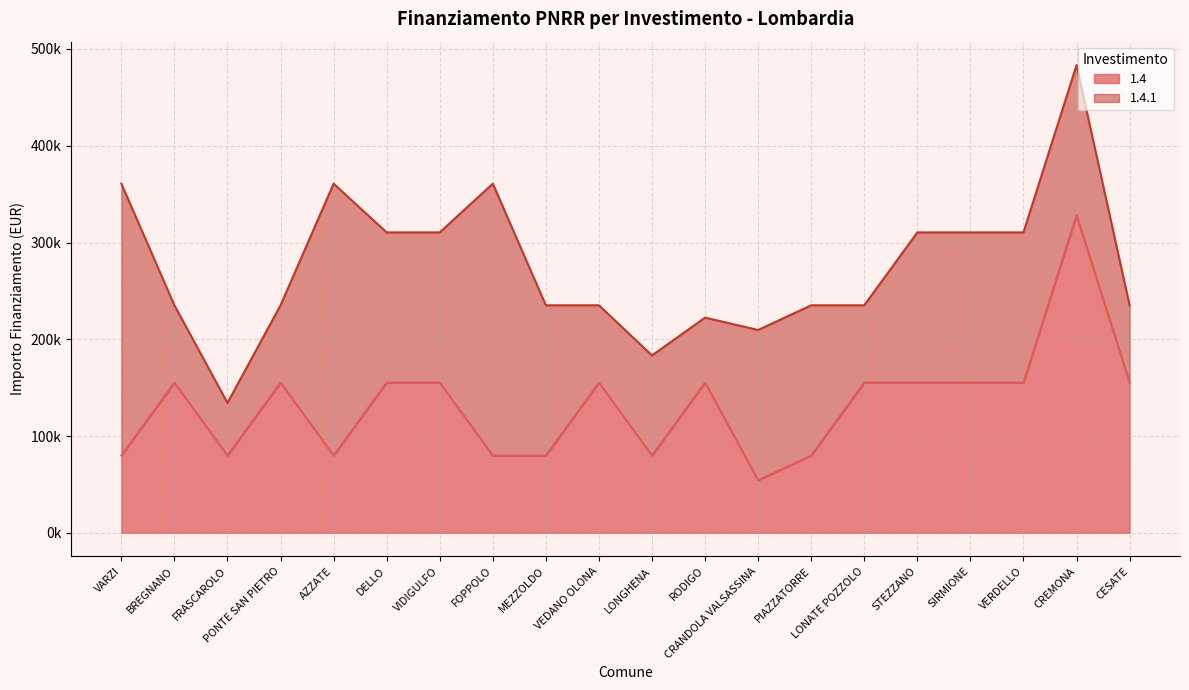

What is the label of the 10th point from the right?

LONGHENA